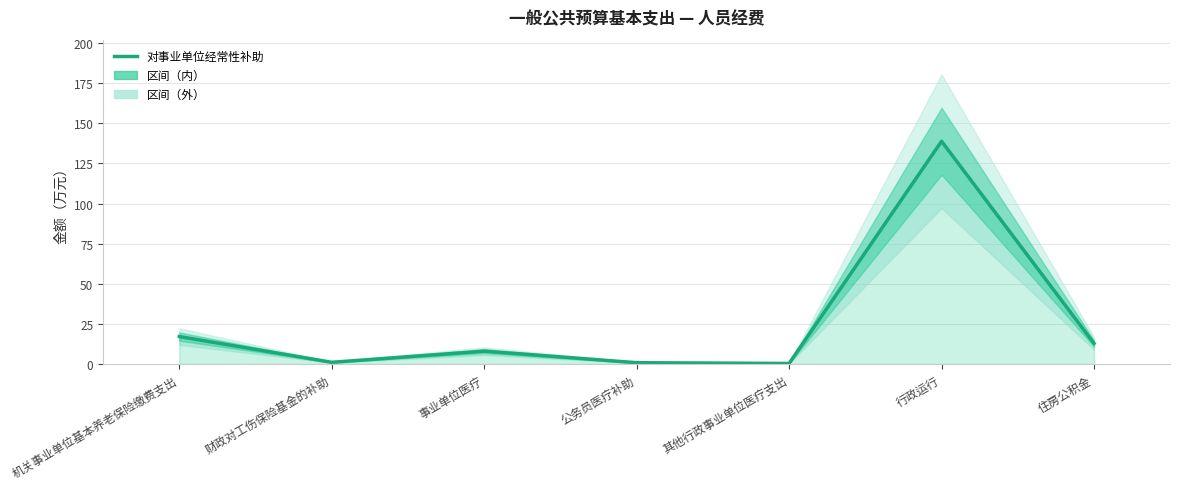

What position from the left is 住房公积金?

7